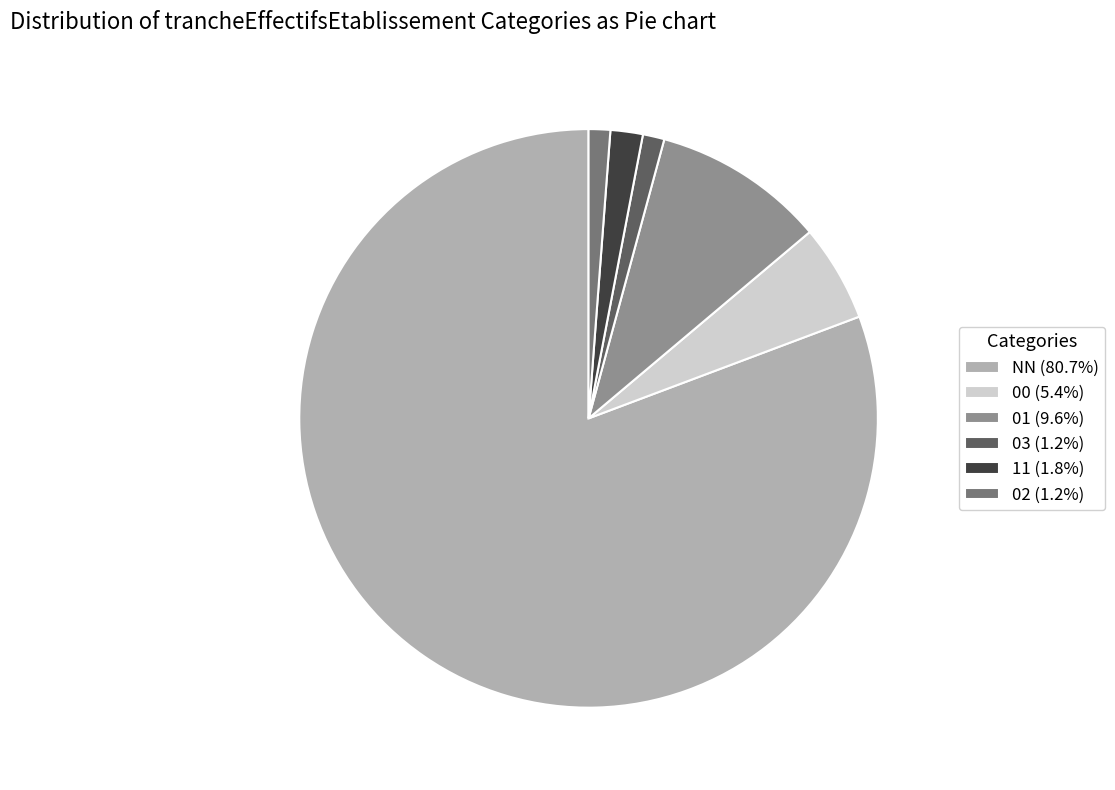

Count the number of slices in the pie.

6